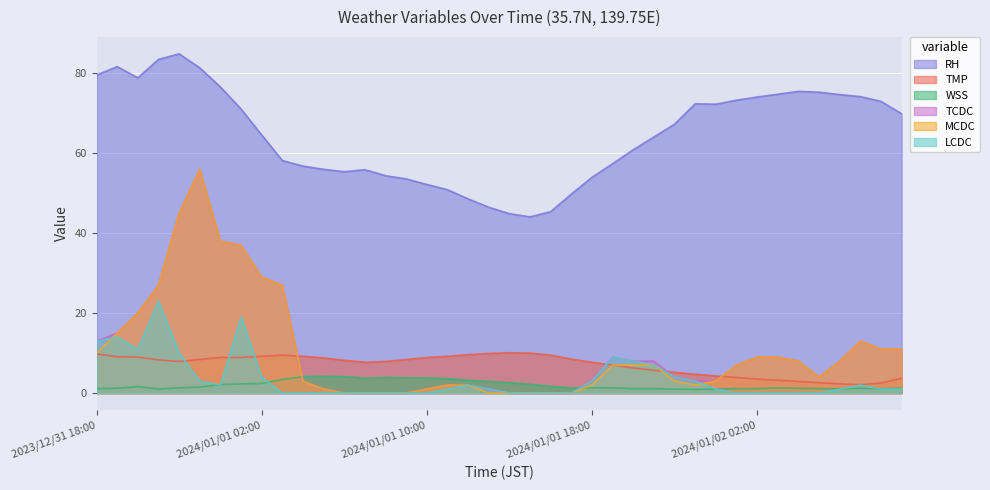

How many lines are shown in the chart?

6